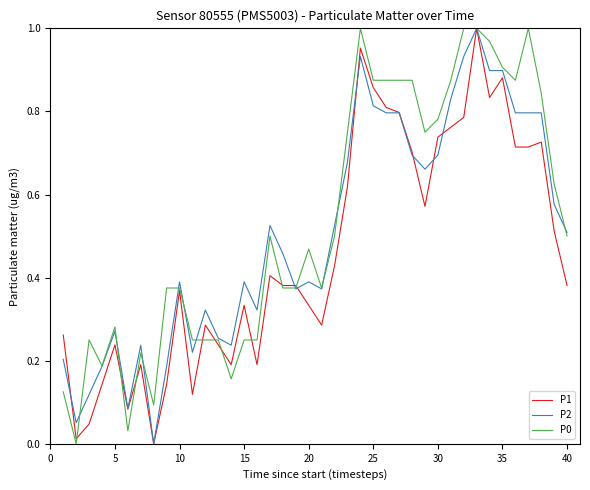

Does the chart display data point markers on the line(s)?

No